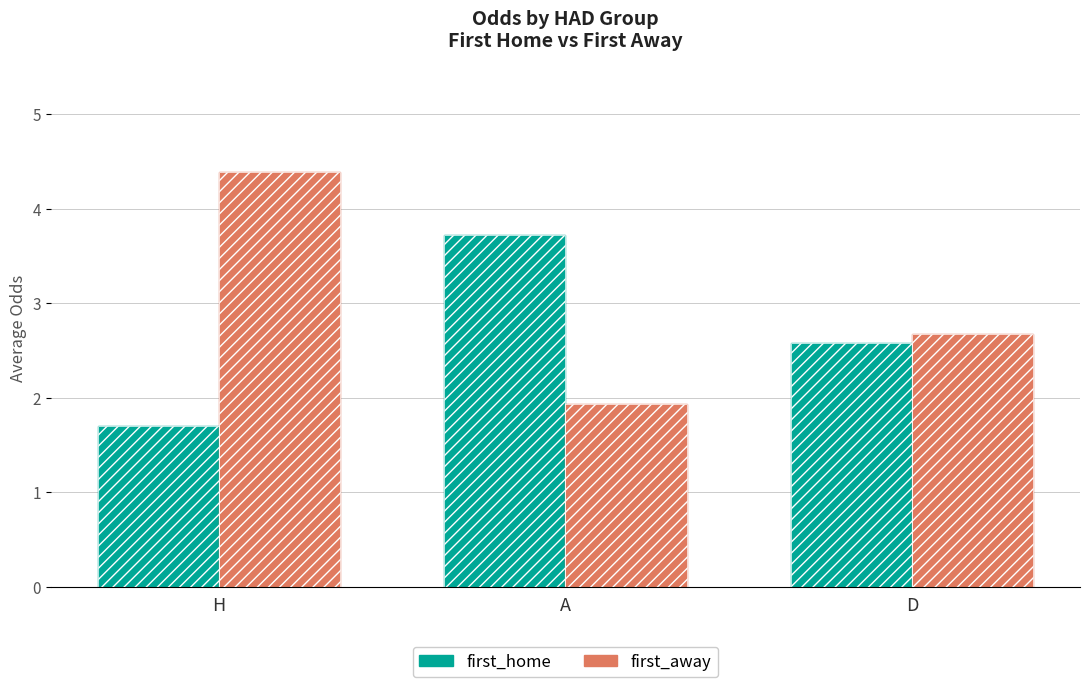

What are all the series names shown in the legend?

first_home, first_away